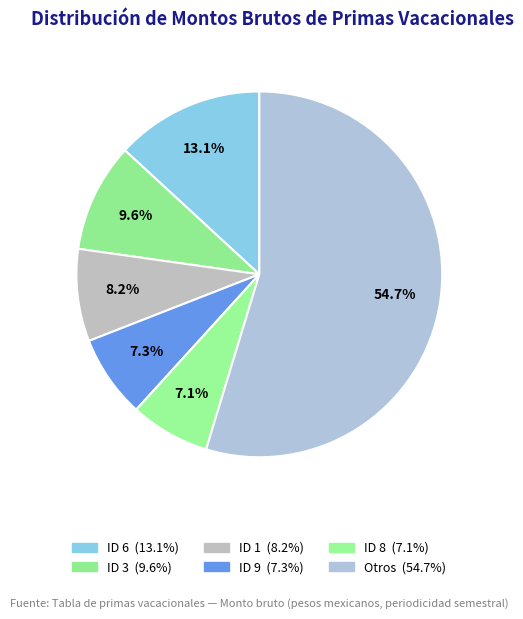

Count the number of slices in the pie.

6